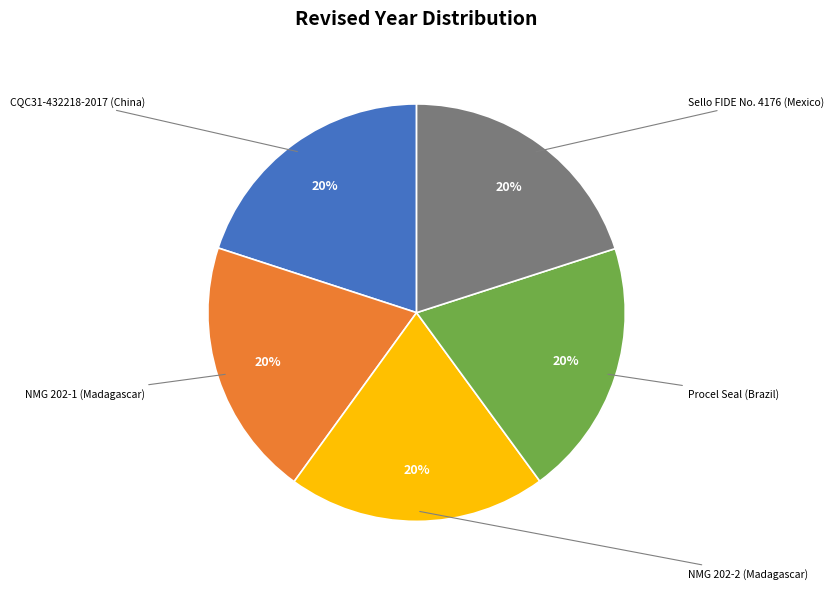

Count the number of slices in the pie.

5